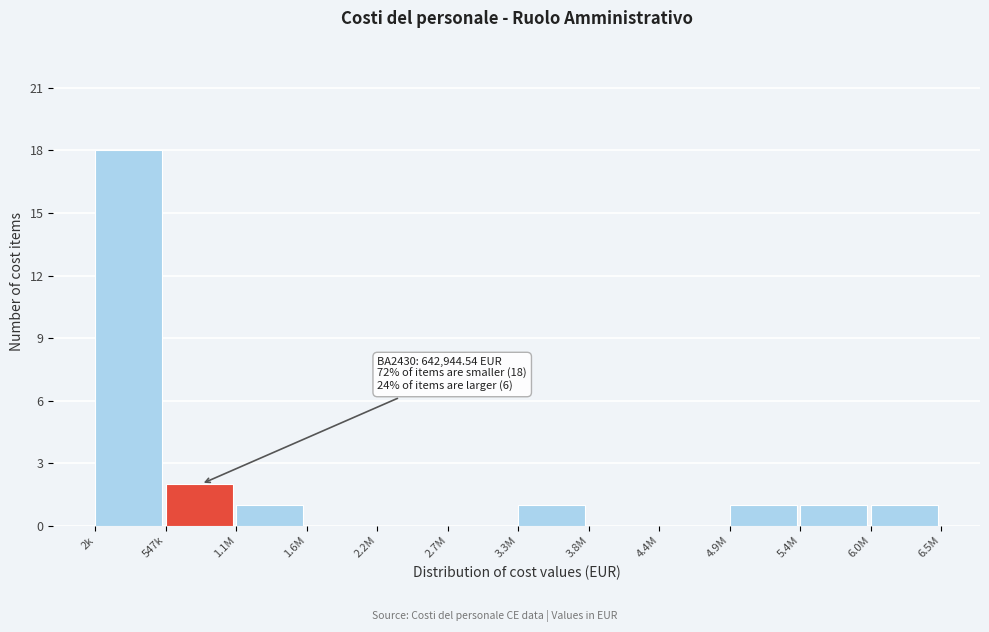

Reading right to left, transcribe all the data shown in this chart.

6.0M=1	5.4M=1	4.9M=1	4.4M=0	3.8M=0	3.3M=1	2.7M=0	2.2M=0	1.6M=0	1.1M=1	547k=2	2k=18